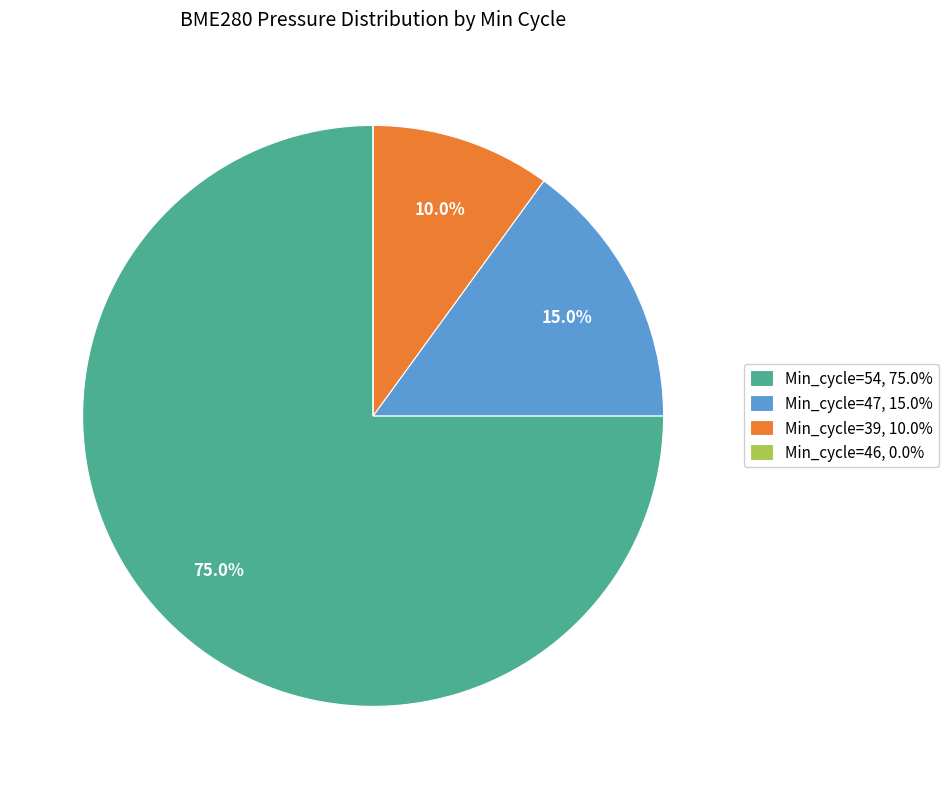

What percentage do Min_cycle=39, 10.0% and Min_cycle=47, 15.0% together represent?

25.0%